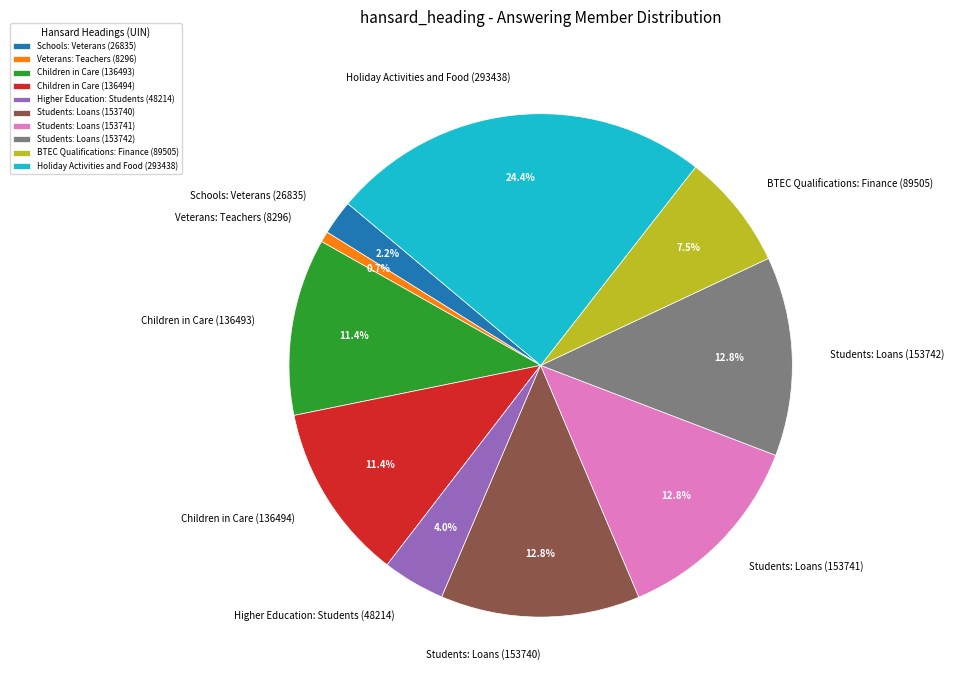

Which category has the smallest portion of the pie?

Veterans: Teachers (8296)